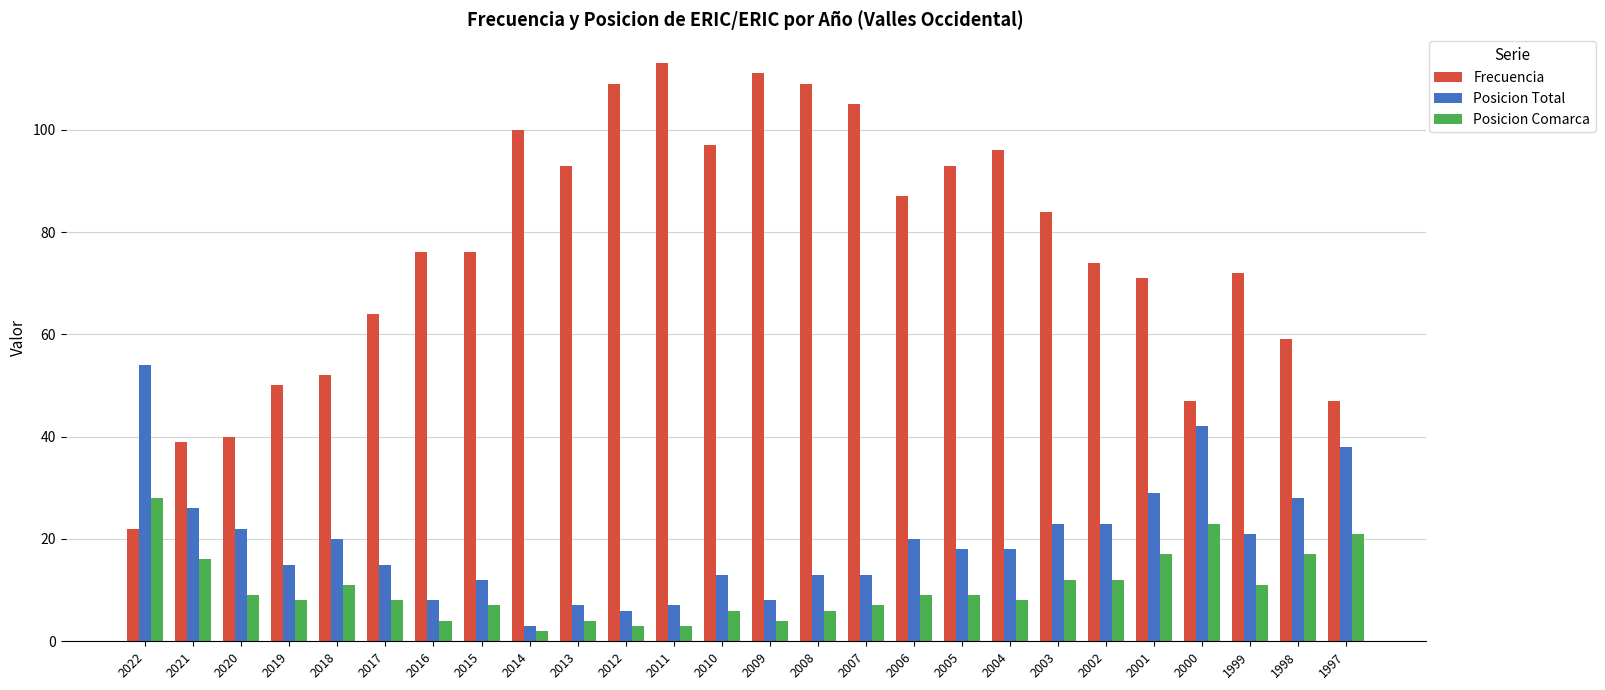

What are all the series names shown in the legend?

Frecuencia, Posicion Total, Posicion Comarca